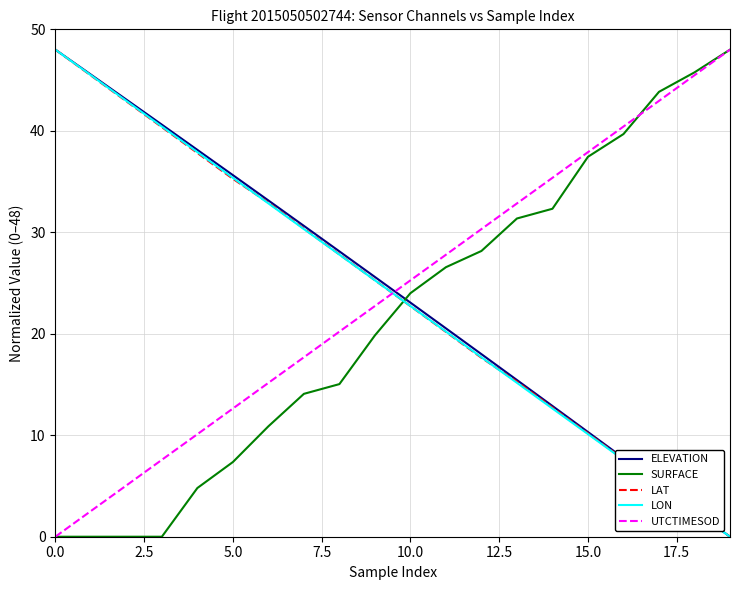

Which series ends up on top after the final intersection of ELEVATION and SURFACE?

SURFACE